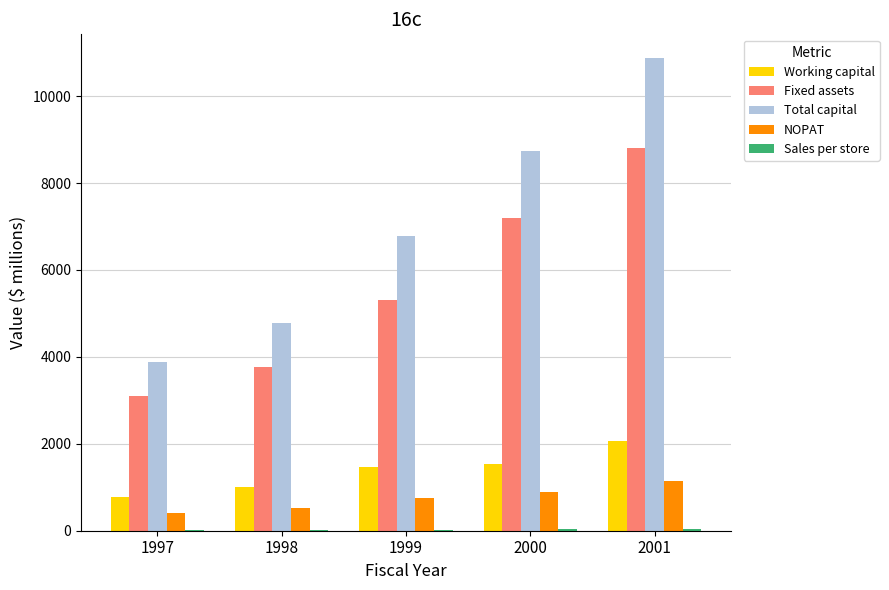

The Total capital series shows 4689.8 at 1999. True or false?

False